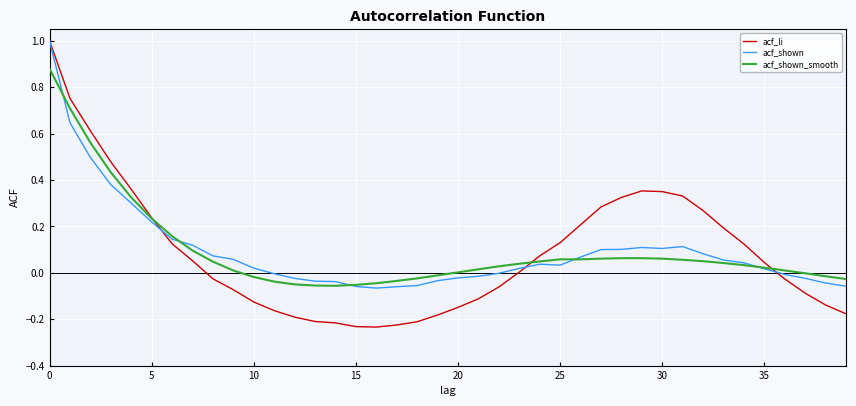

Which series has the largest range (max minus min)?

acf_li